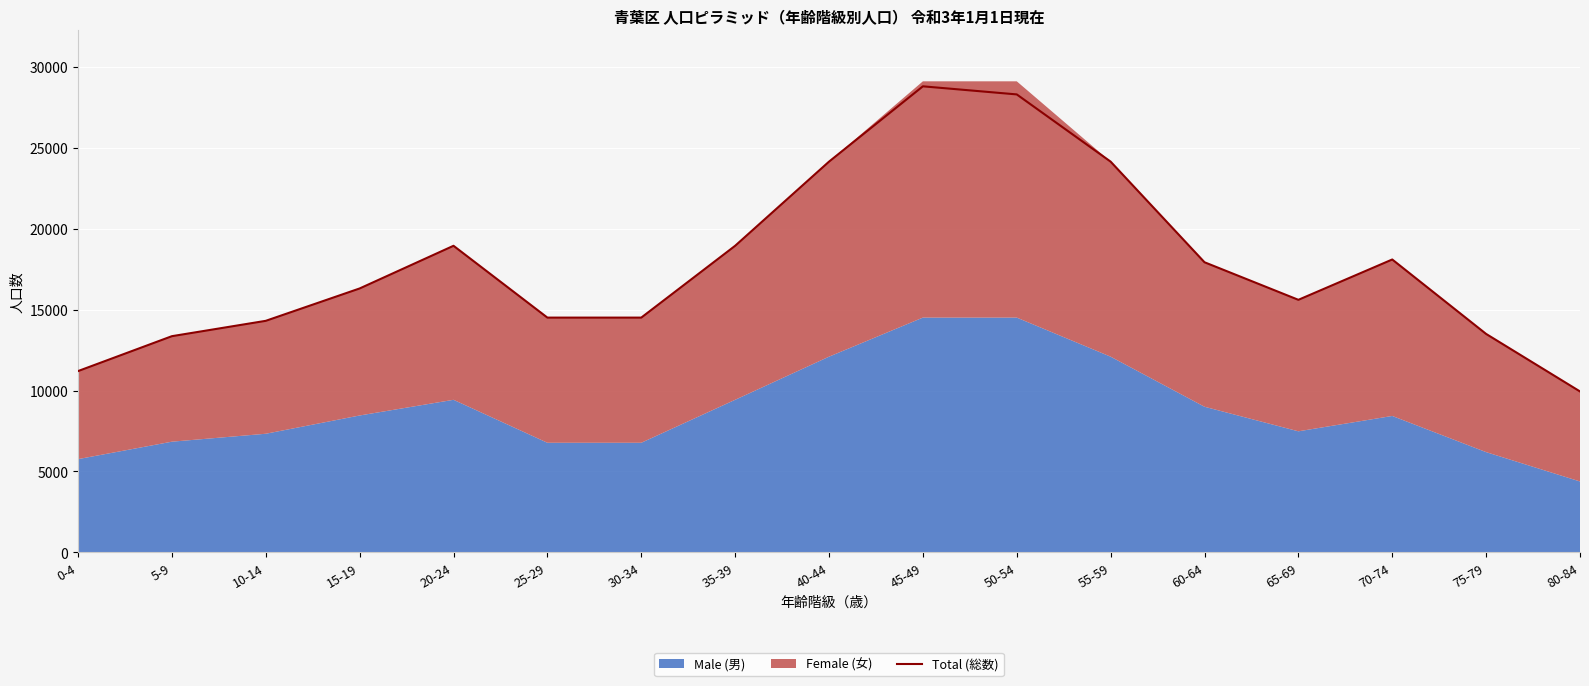

What is the change in value from 5-9 to 45-49?

+15440